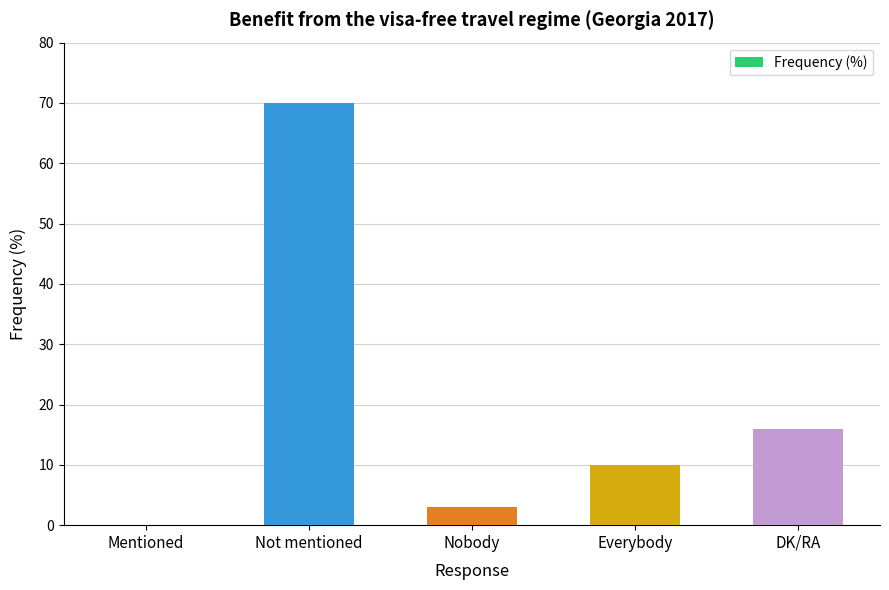

The chart shows a value of 15 at Everybody. True or false?

False